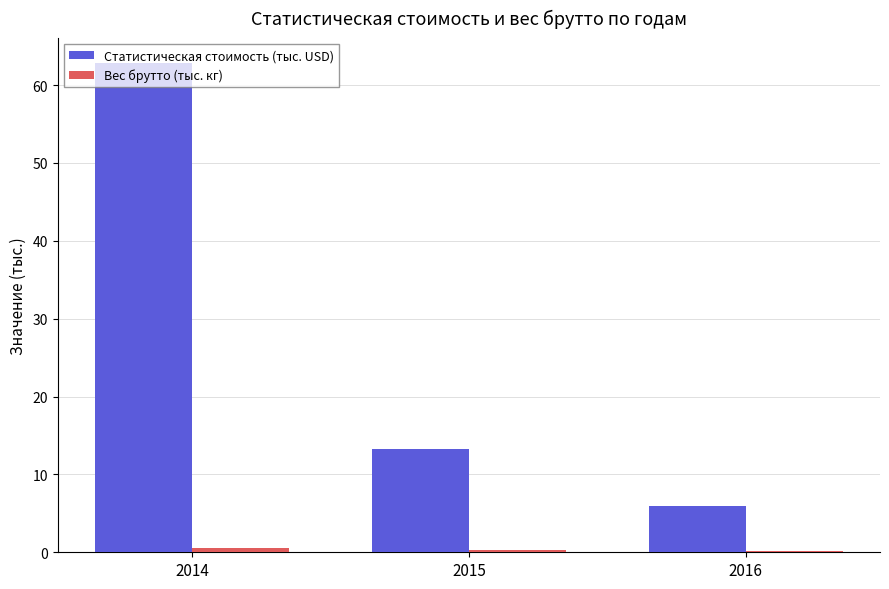

Which series changed the most between 2015 and 2016?

Статистическая стоимость (тыс. USD)